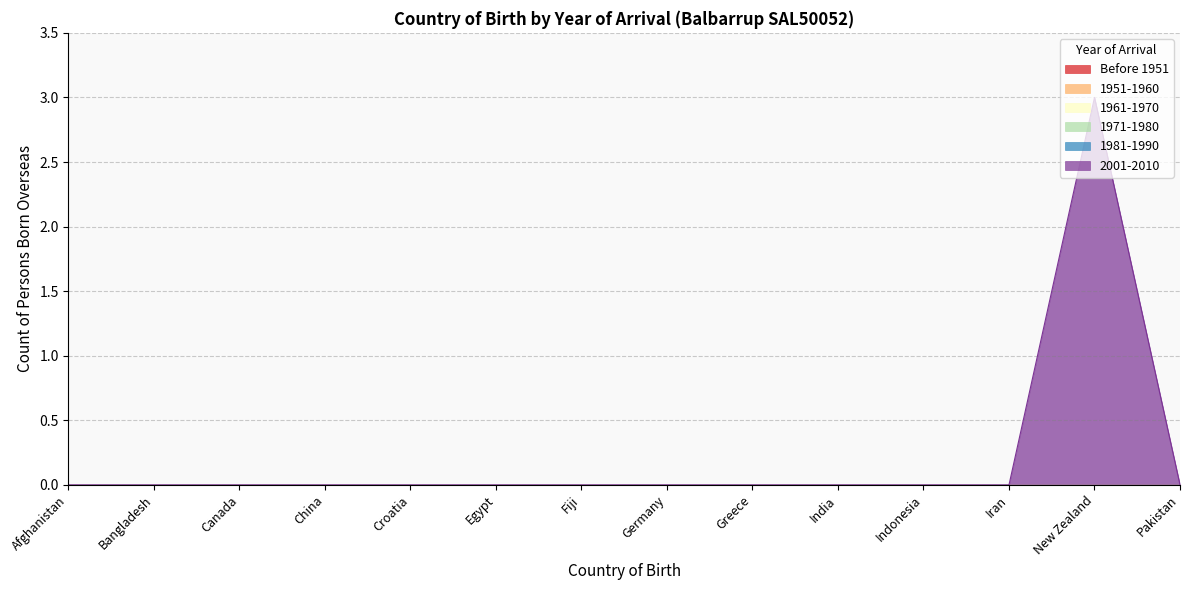

How many lines are shown in the chart?

6